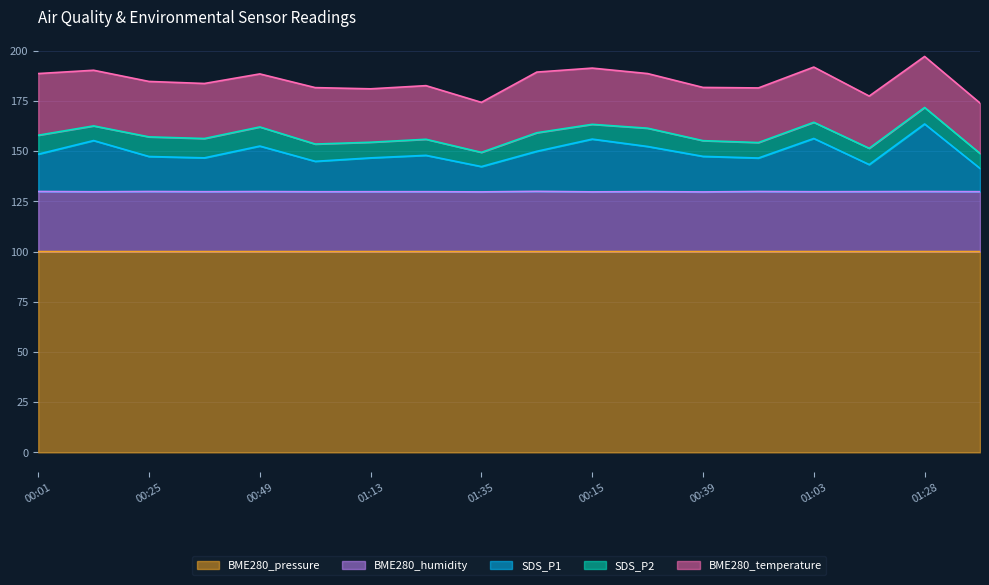

What is the sum of all BME280_pressure values?

1799.6